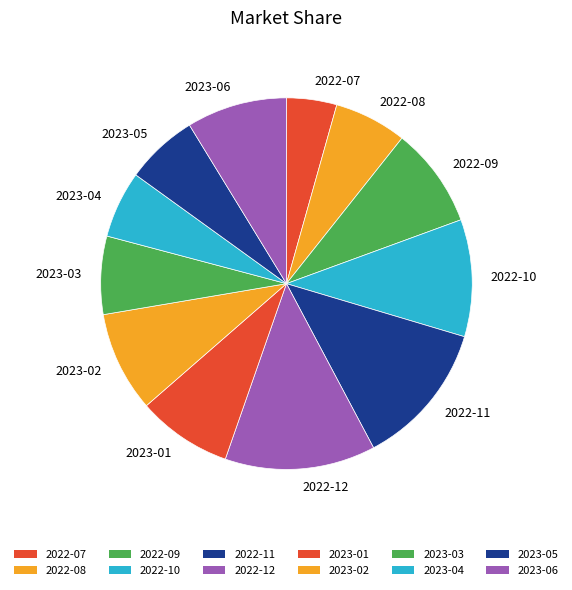

Is there a majority slice in this chart?

No